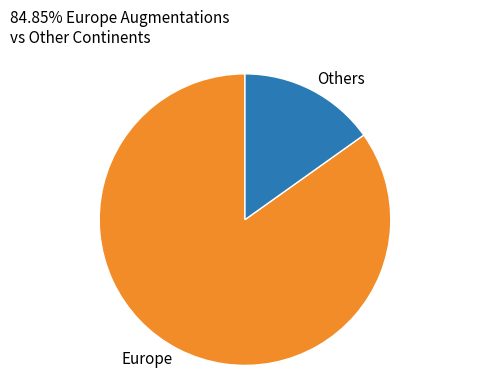

Combined, do Europe and Others account for over 50%?

Yes